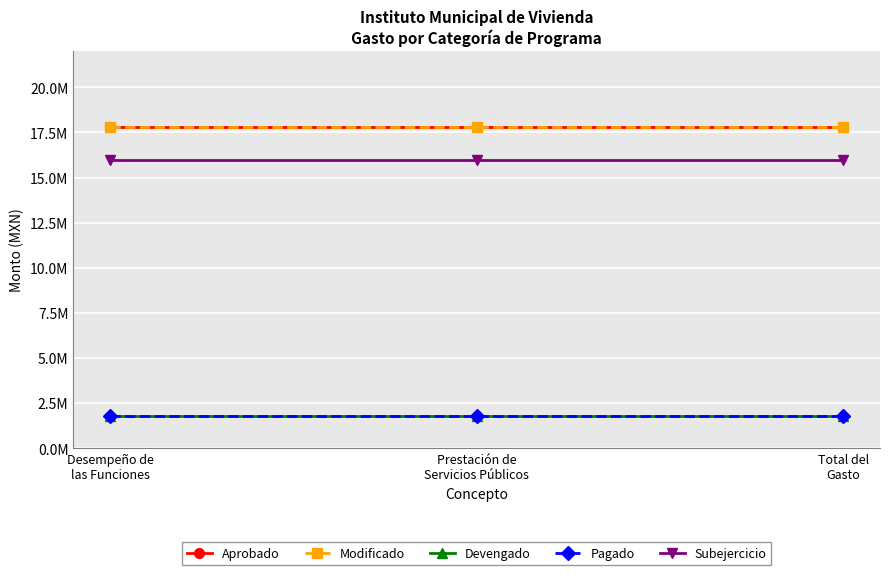

True or false: Devengado has a value of 2645195.3 at Total del
Gasto.

False